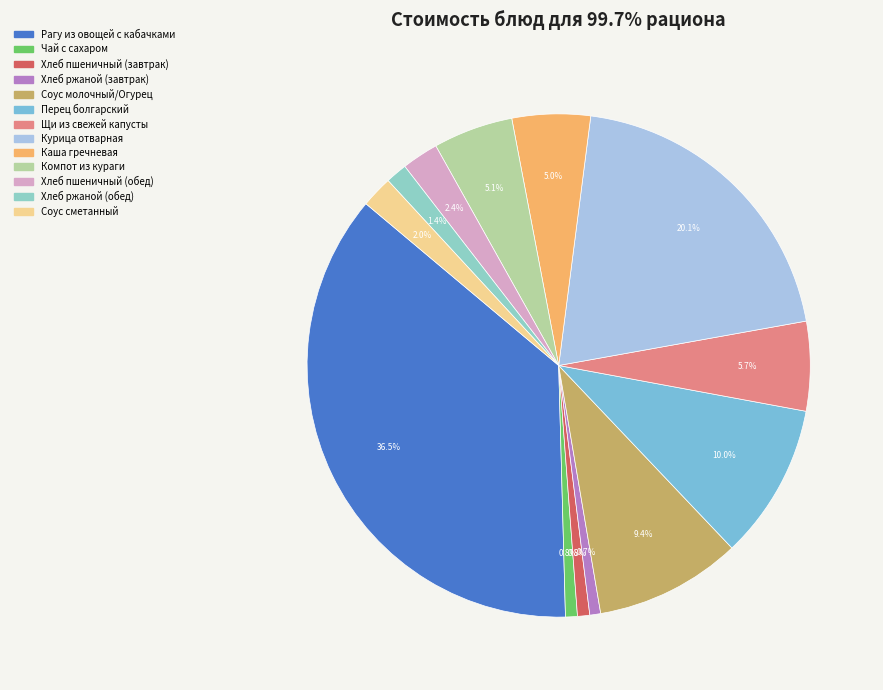

Is there any slice that represents more than half of the pie?

No